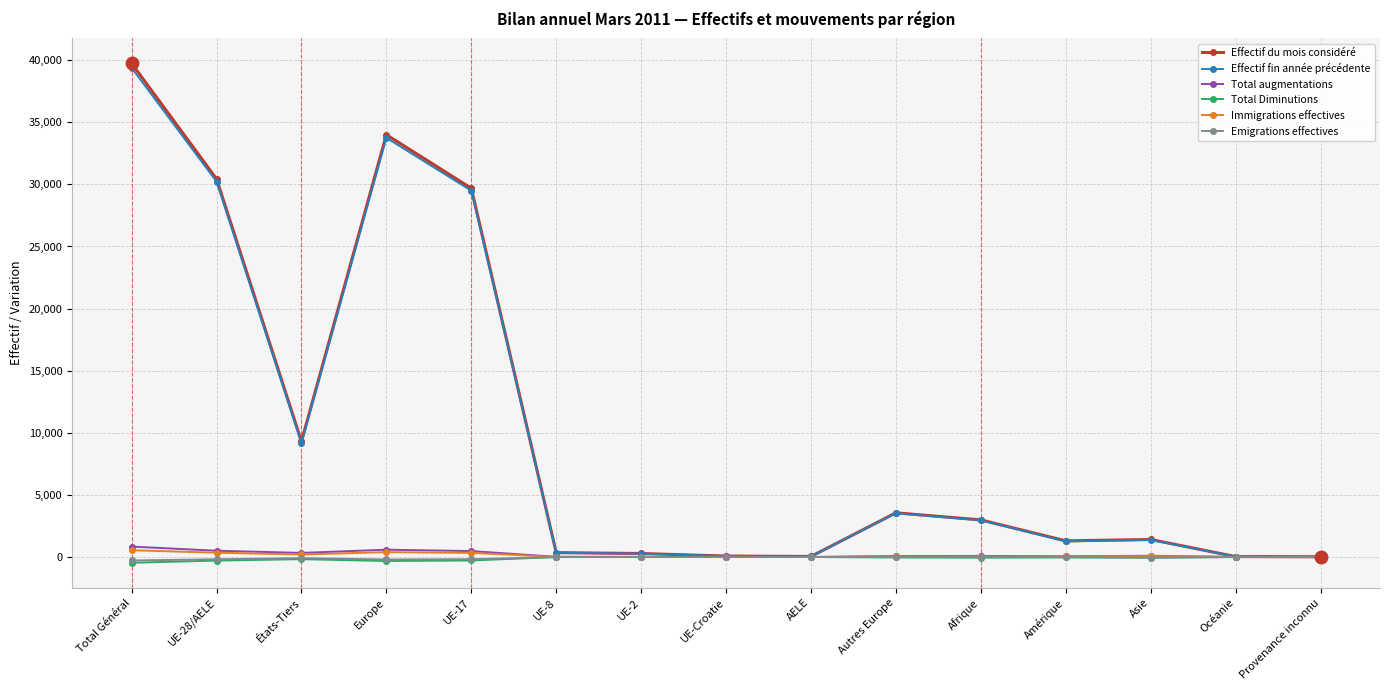

At which label does Immigrations effectives first exceed 43?

Total Général